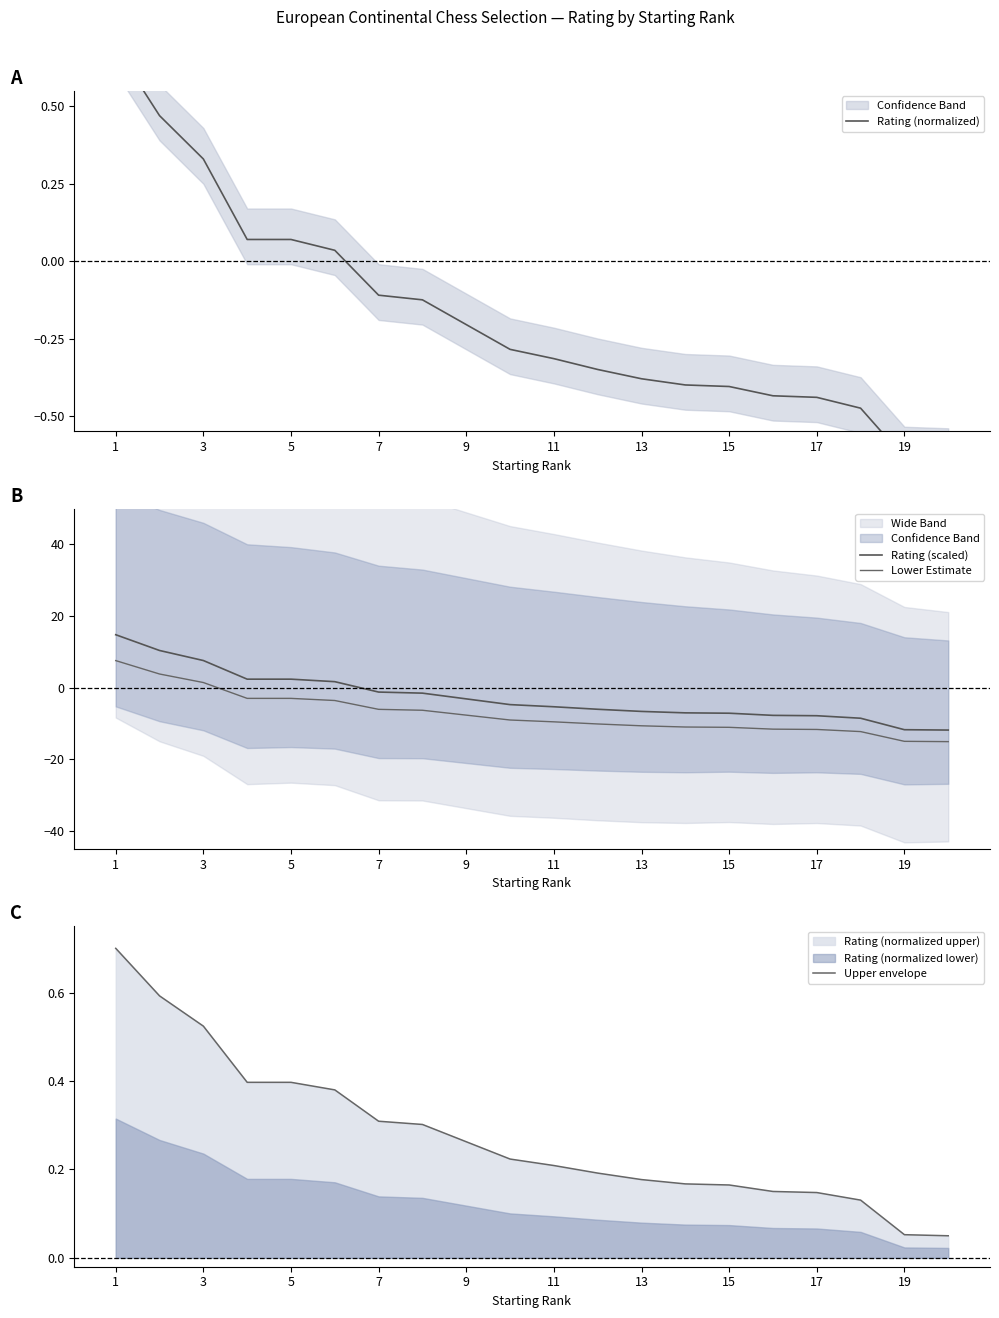

Reading left to right, what are all the values shown in this chart?

Rating (normalized): 0.7	0.5	0.3	0.1	0.1	0.0	-0.1	-0.1	-0.2	-0.3	-0.3	-0.3	-0.4	-0.4	-0.4	-0.4	-0.4	-0.5	-0.6	-0.6
Rating (scaled): 14.8	10.4	7.6	2.4	2.4	1.7	-1.2	-1.5	-3.1	-4.7	-5.3	-6.0	-6.6	-7.0	-7.1	-7.7	-7.8	-8.5	-11.7	-11.8
Lower Estimate: 7.6	3.8	1.5	-3.0	-3.0	-3.6	-6.0	-6.3	-7.6	-9.0	-9.5	-10.1	-10.6	-10.9	-11.0	-11.5	-11.6	-12.2	-14.9	-15.0
Upper envelope: 0.7	0.6	0.5	0.4	0.4	0.4	0.3	0.3	0.3	0.2	0.2	0.2	0.2	0.2	0.2	0.2	0.1	0.1	0.1	0.1